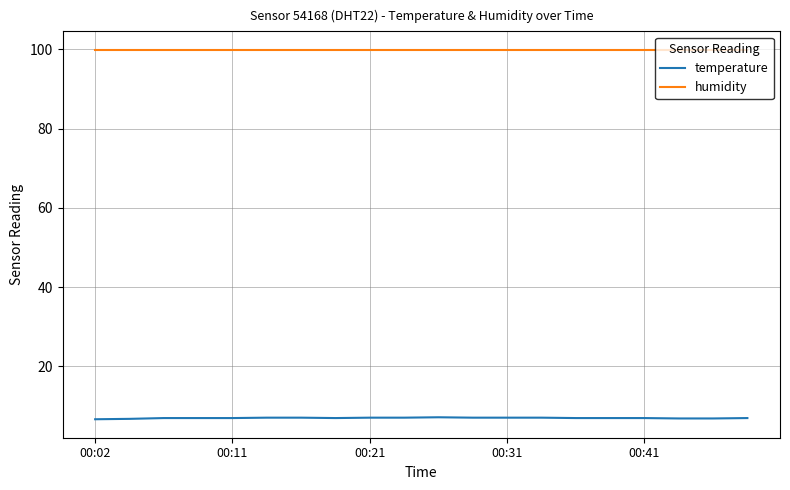

True or false: temperature and humidity intersect in this chart.

False